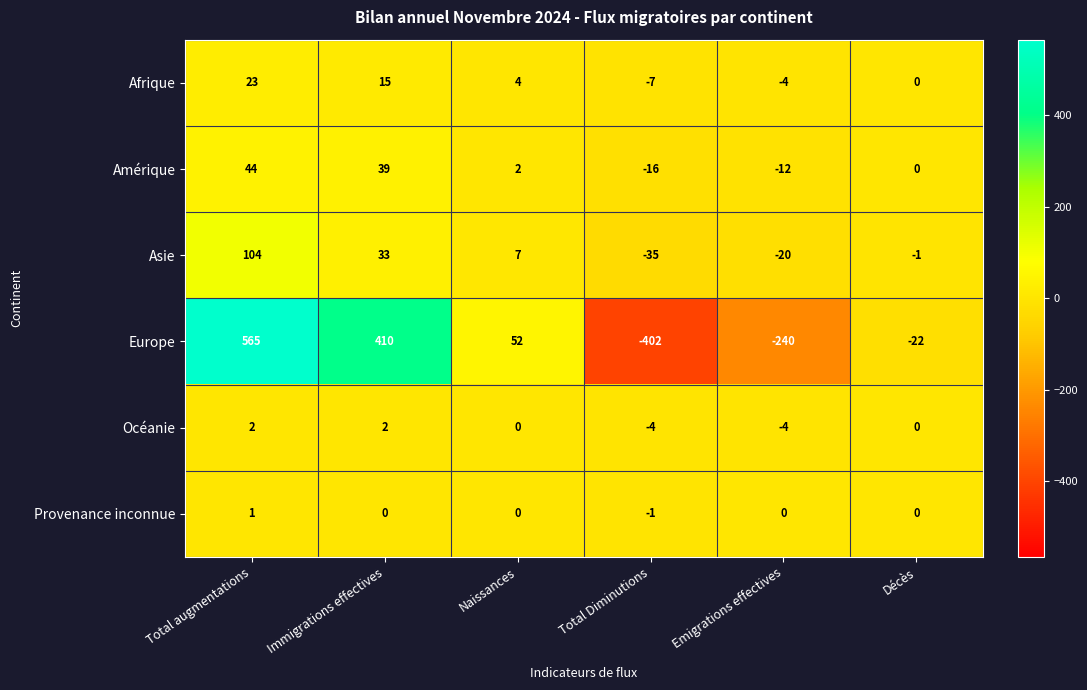

What is the maximum value for Asie?

104